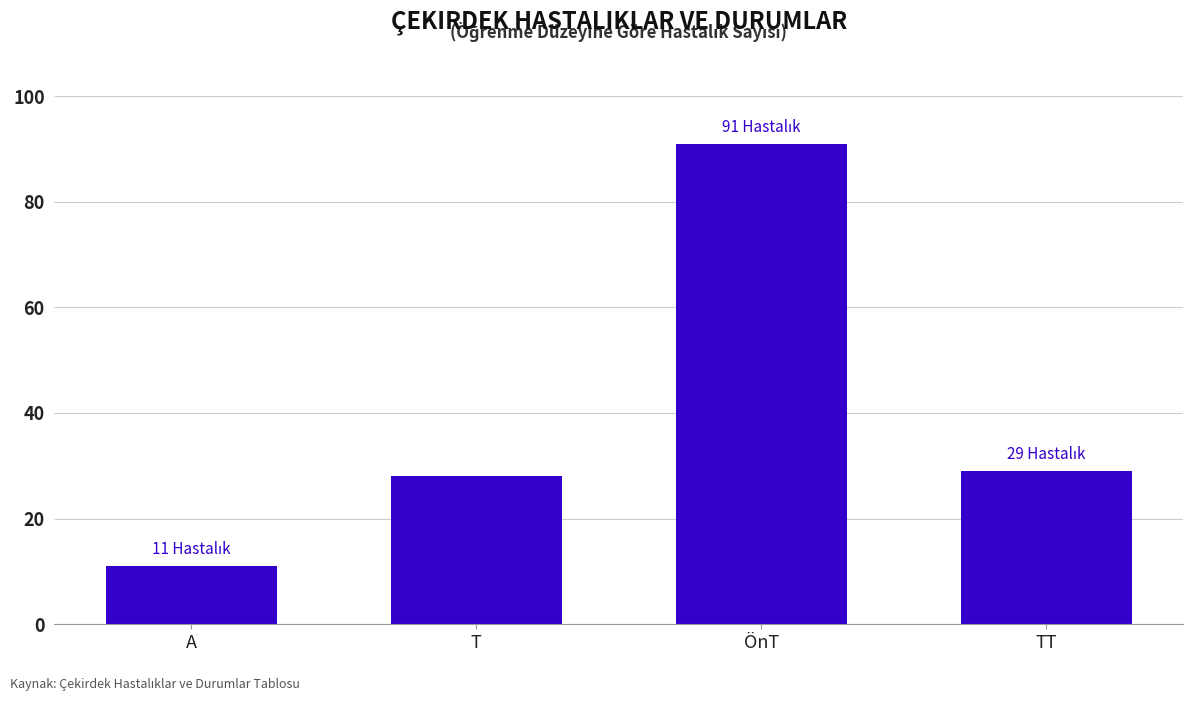

Between TT and T, which is larger?

TT